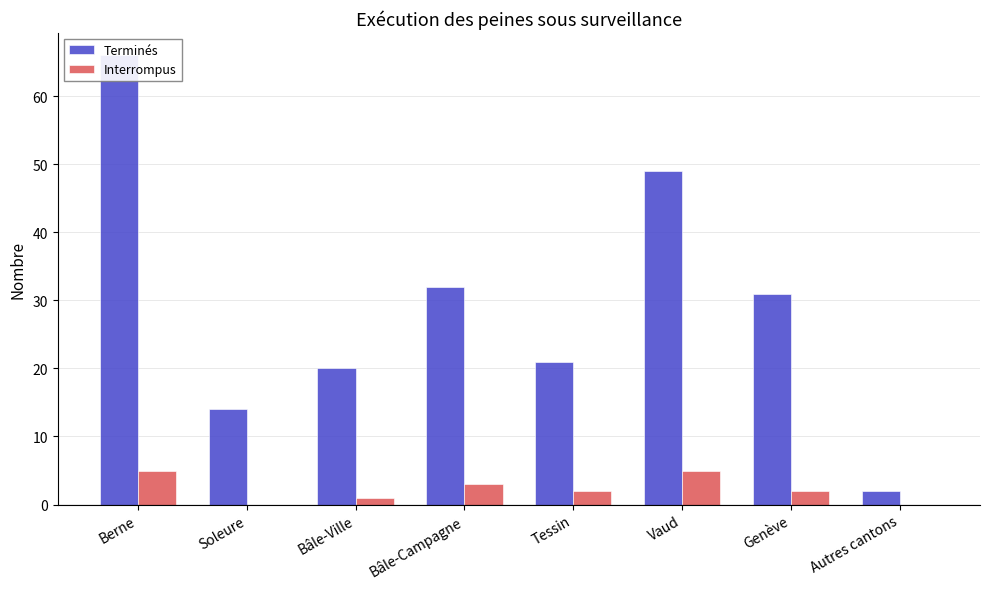

Is it true that Interrompus equals 2 at Berne?

False